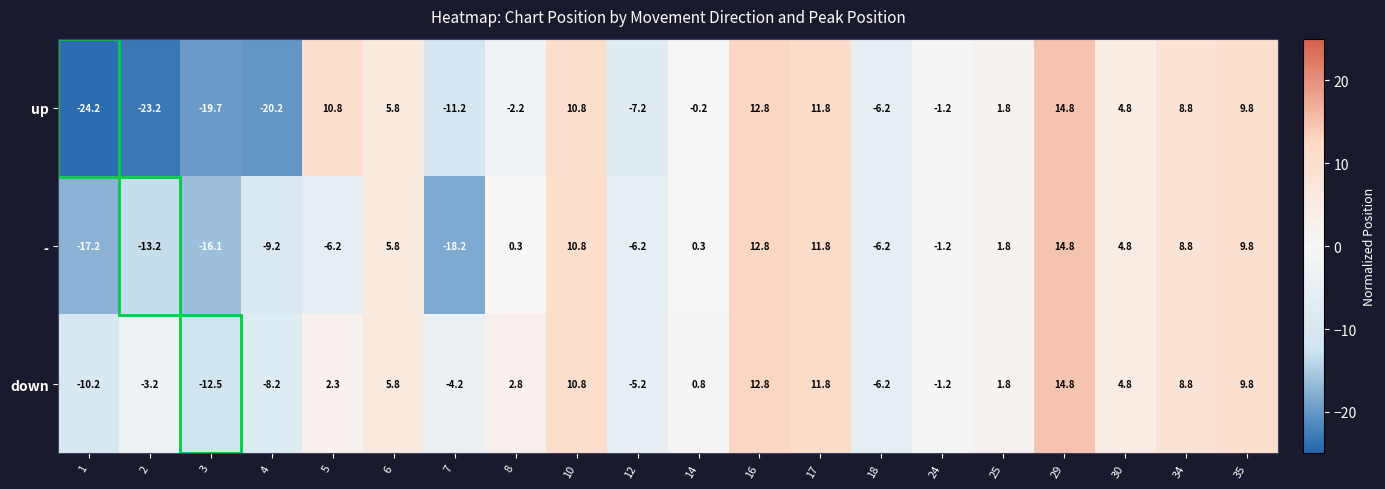

What is the highest value of the down series?

14.8